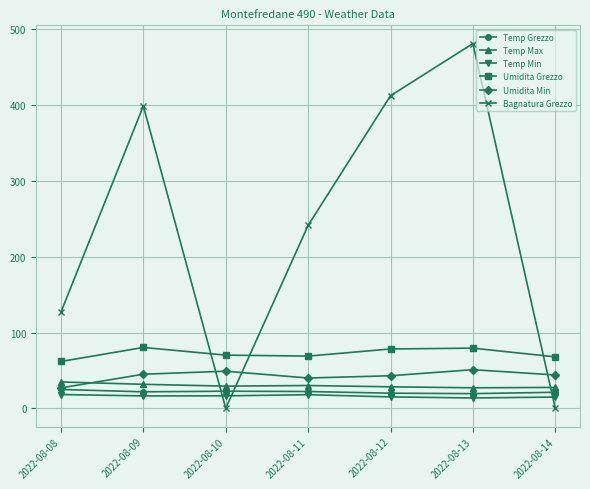

Is this an area chart (filled region under the line)?

No